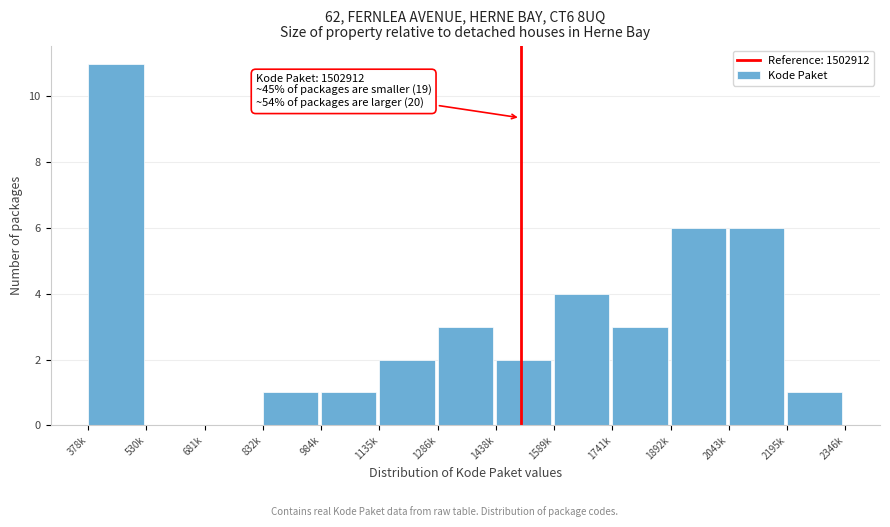

Reading left to right, extract all data points from this chart.

378k=11	530k=0	681k=0	832k=1	984k=1	1135k=2	1286k=3	1438k=2	1589k=4	1741k=3	1892k=6	2043k=6	2195k=1